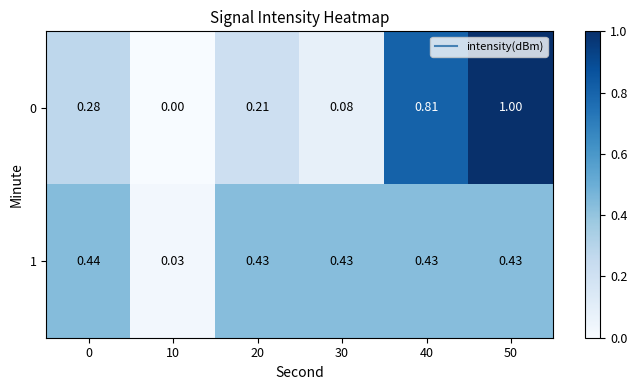

Is the value of 1 at 30 greater than the value of 0 at 40?

No